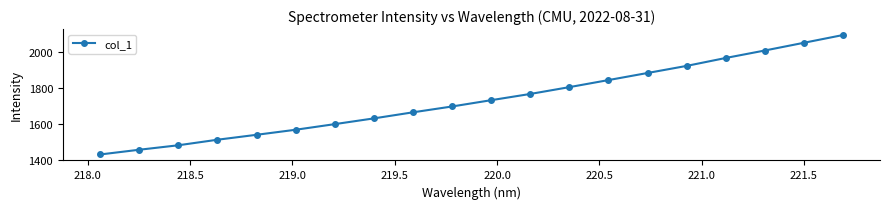

What is the minimum value shown in the chart?

1431.7